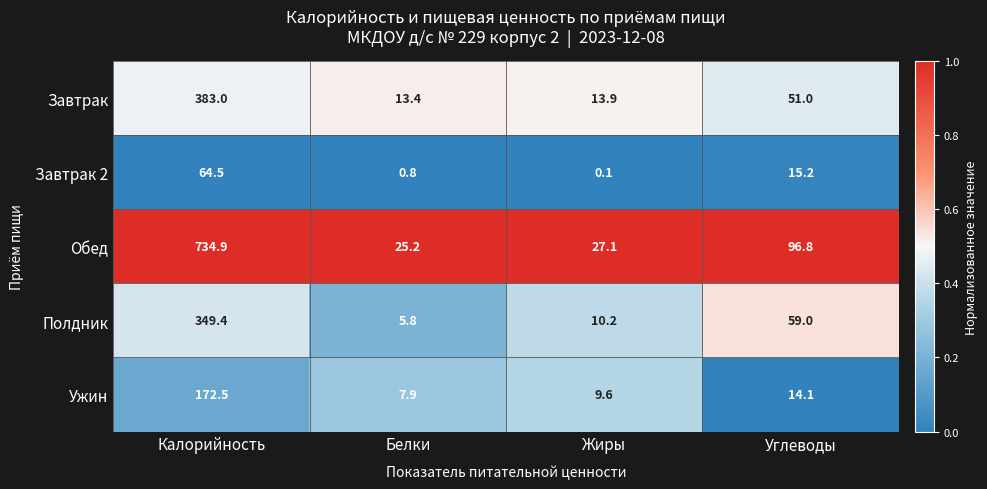

What is the sum of the Обед values at Белки and Калорийность?

760.1